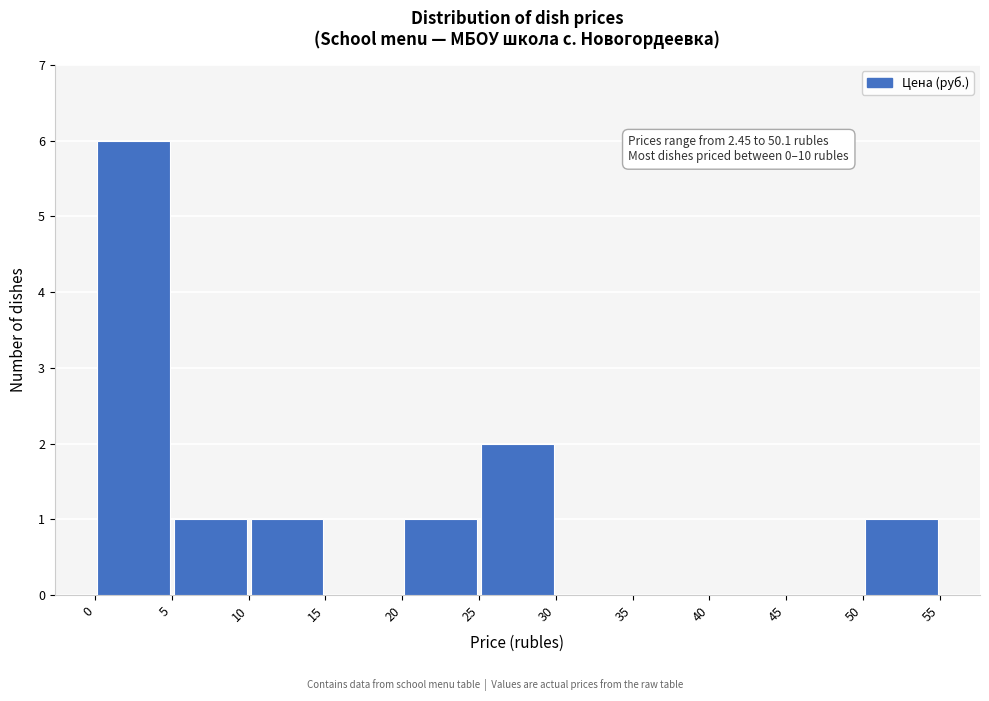

Over which range of the x-axis is the bar tallest?

0 to 5